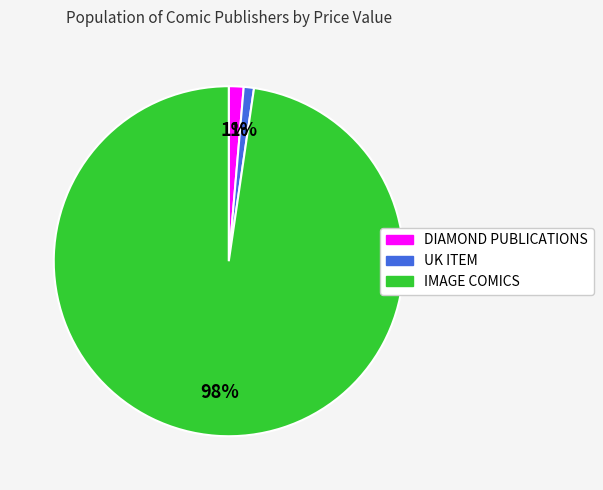

Does any single category account for the majority?

Yes